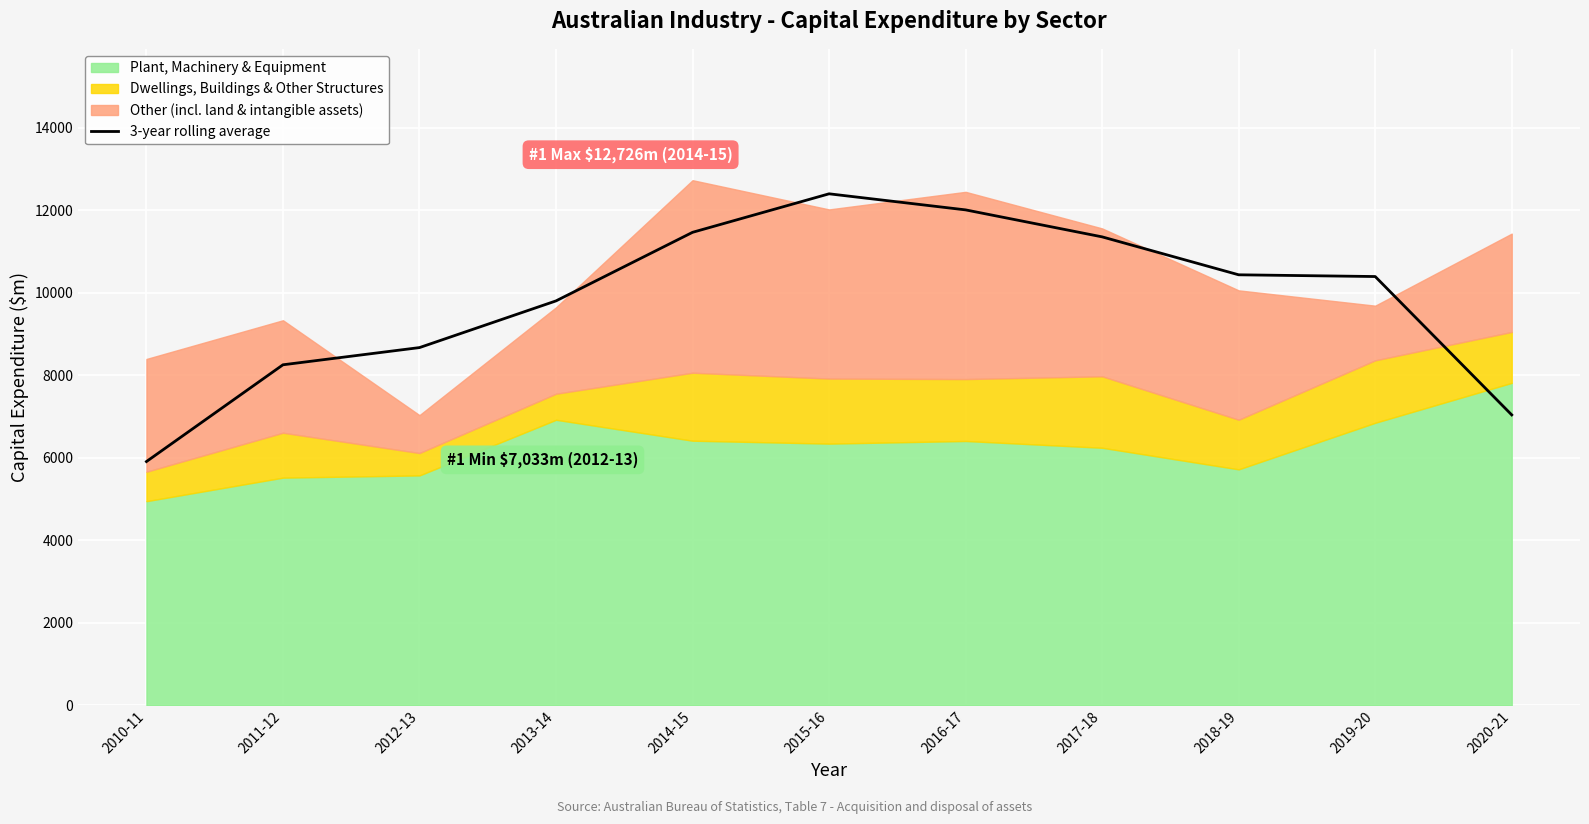

Rank the categories by value from highest to lowest.

2015-16, 2016-17, 2014-15, 2017-18, 2018-19, 2019-20, 2013-14, 2012-13, 2011-12, 2020-21, 2010-11